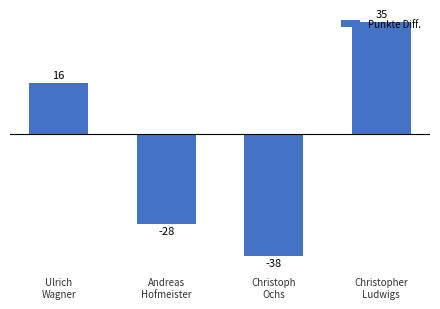

What is the sum of all values?

-15